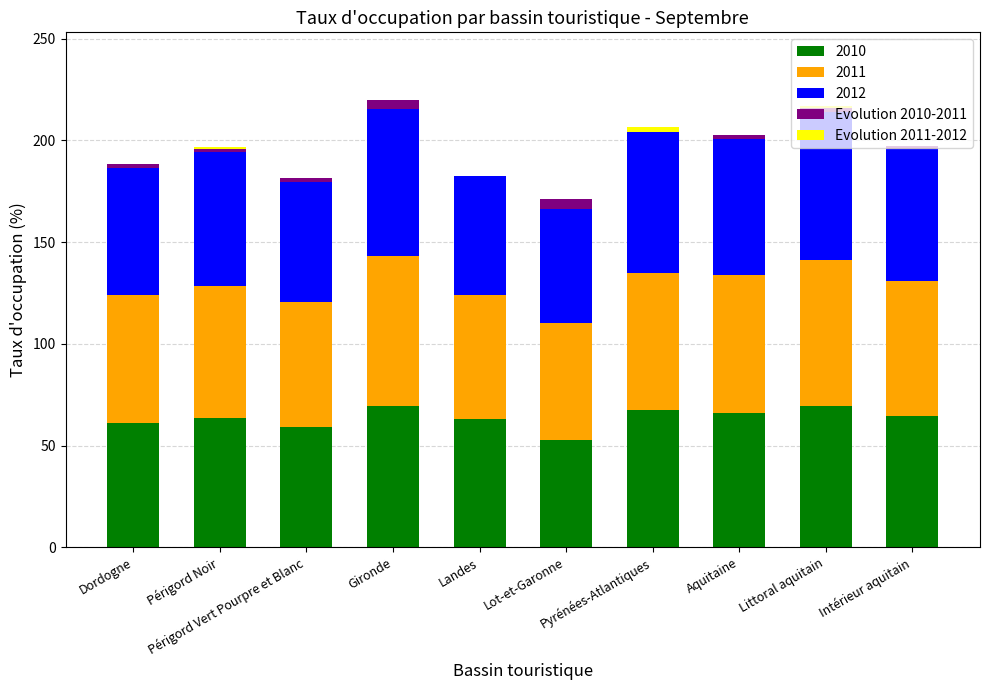

What is the label of the 7th bar from the left?

Pyrénées-Atlantiques